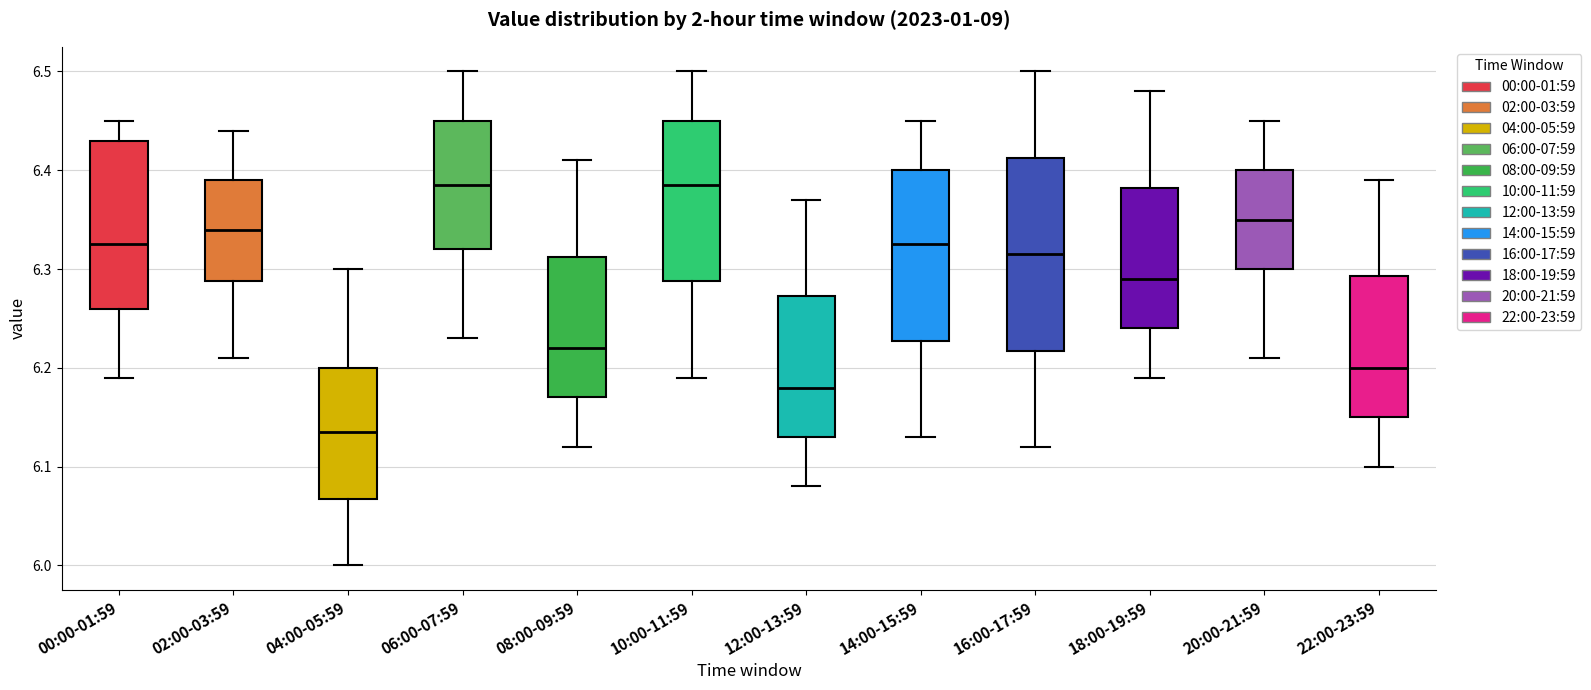

Reading left to right, transcribe this box plot: for each box, give where its median line is, the range the box spans, and where its two whiskers end, as read against the y-axis. The values are not printed on the chart, so give them approximately, as read against the axis.

00:00-01:59: median 6.33, box 6.26 to 6.43, whiskers 6.19 to 6.45
02:00-03:59: median 6.34, box 6.29 to 6.39, whiskers 6.21 to 6.44
04:00-05:59: median 6.14, box 6.07 to 6.20, whiskers 6.00 to 6.30
06:00-07:59: median 6.39, box 6.32 to 6.45, whiskers 6.23 to 6.50
08:00-09:59: median 6.22, box 6.17 to 6.31, whiskers 6.12 to 6.41
10:00-11:59: median 6.39, box 6.29 to 6.45, whiskers 6.19 to 6.50
12:00-13:59: median 6.18, box 6.13 to 6.27, whiskers 6.08 to 6.37
14:00-15:59: median 6.33, box 6.23 to 6.40, whiskers 6.13 to 6.45
16:00-17:59: median 6.32, box 6.22 to 6.41, whiskers 6.12 to 6.50
18:00-19:59: median 6.29, box 6.24 to 6.38, whiskers 6.19 to 6.48
20:00-21:59: median 6.35, box 6.30 to 6.40, whiskers 6.21 to 6.45
22:00-23:59: median 6.20, box 6.15 to 6.29, whiskers 6.10 to 6.39